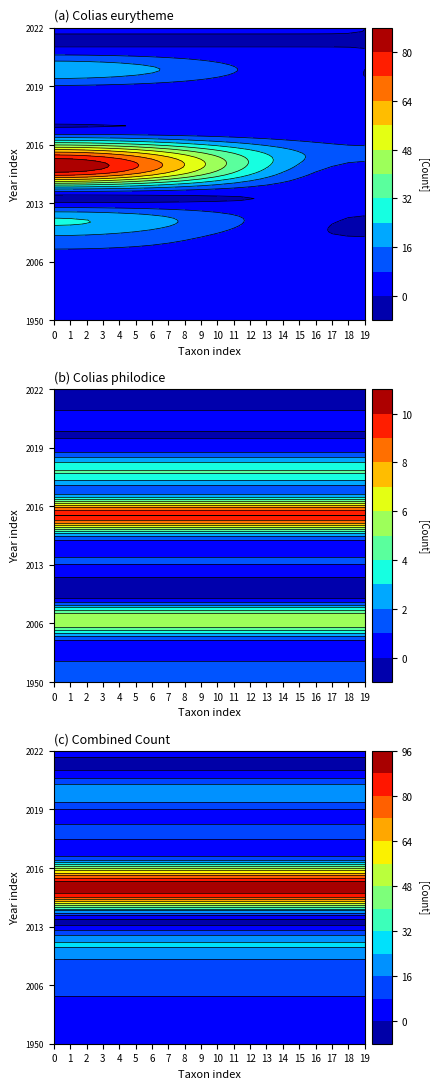

What is the average value of the Colias eurytheme series?

16